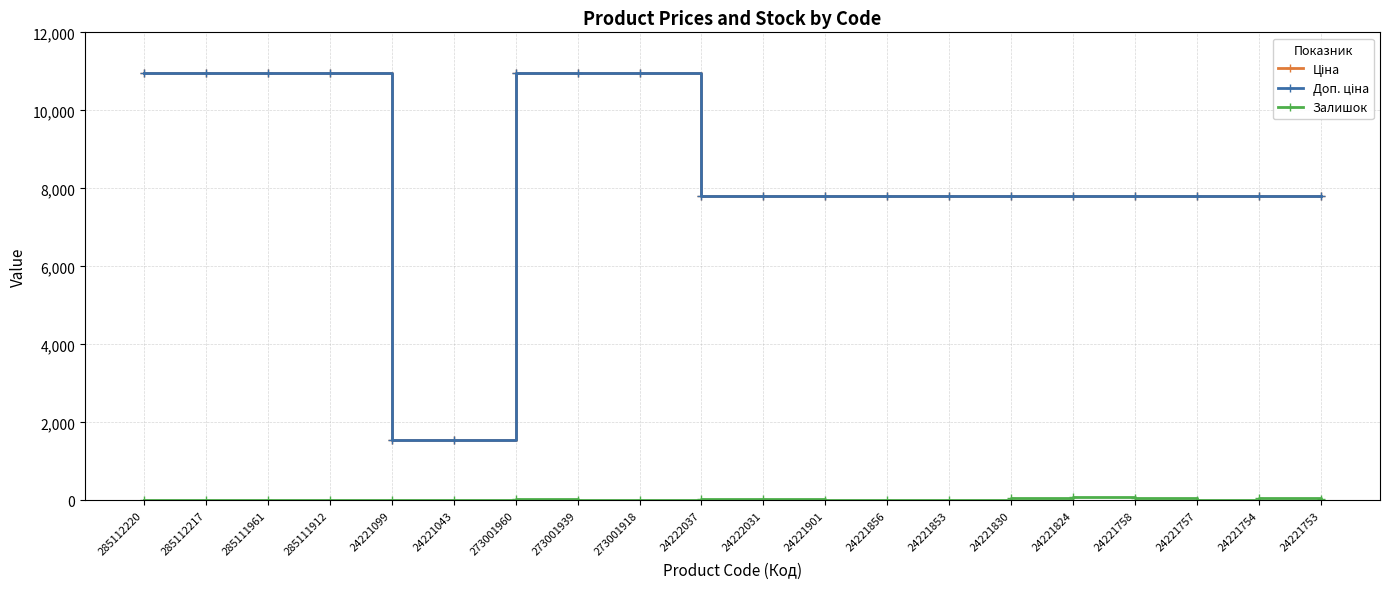

At how many categories does at least one series exceed 7340?

18